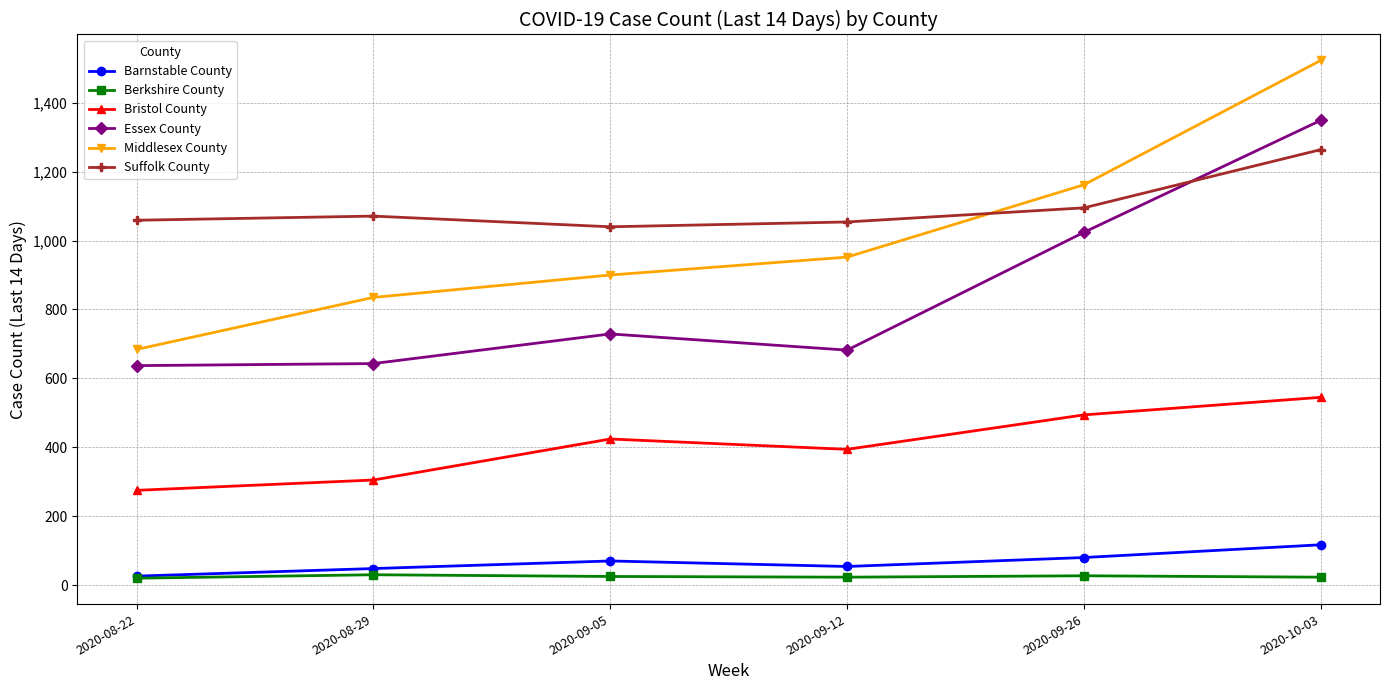

Which series changed the most between 2020-09-05 and 2020-09-26?

Essex County